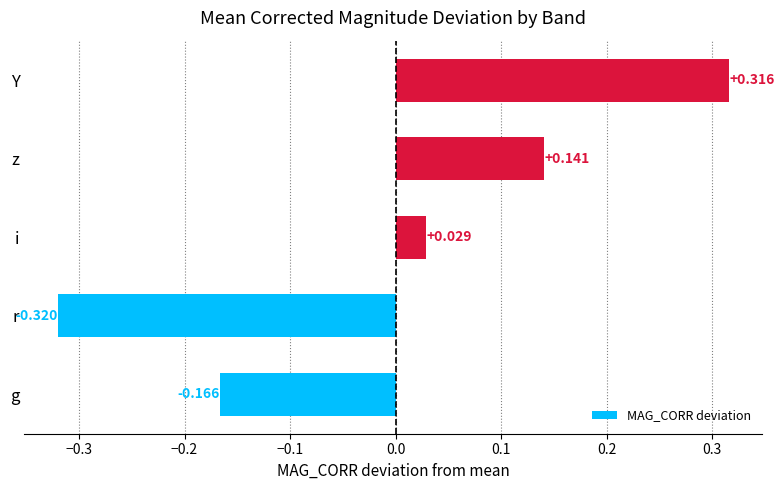

At which category does the chart reach its peak across all series?

Y